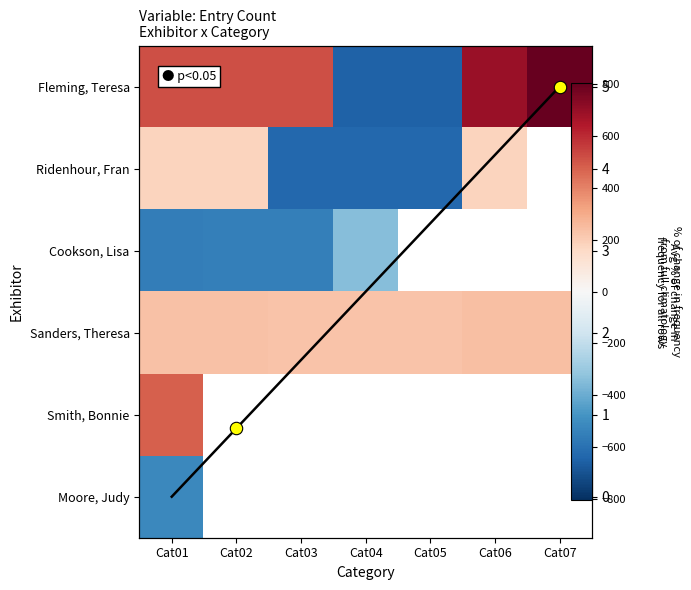

At which label does Ridenhour, Fran first exceed 178?

Cat01